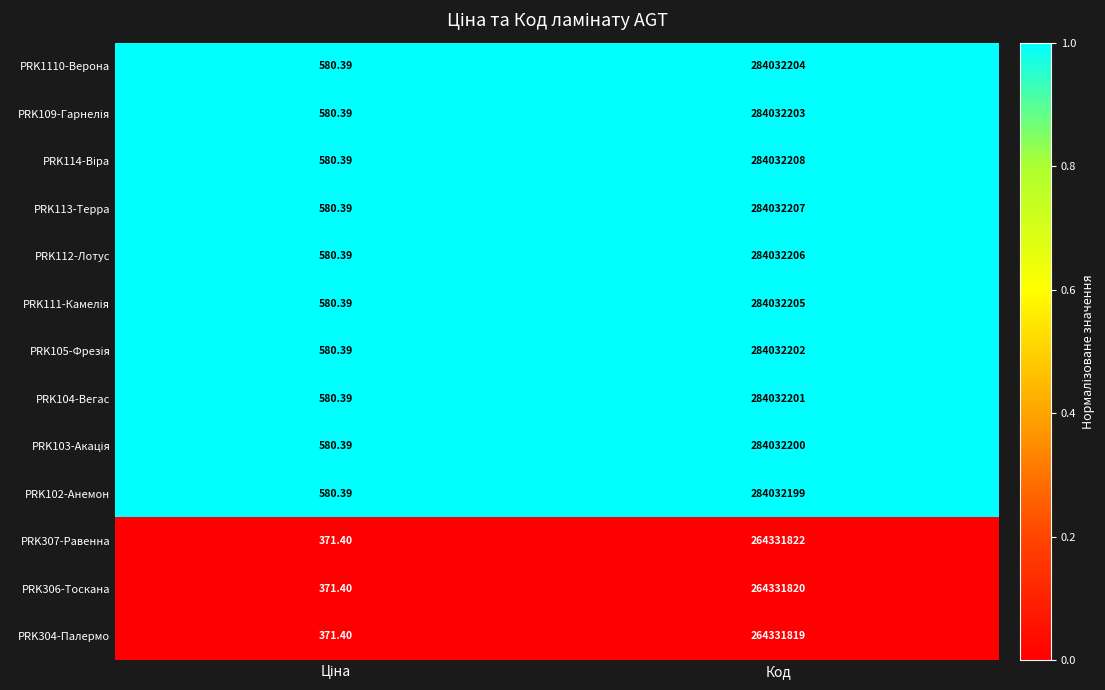

At which category is the sum across all series the highest?

Код